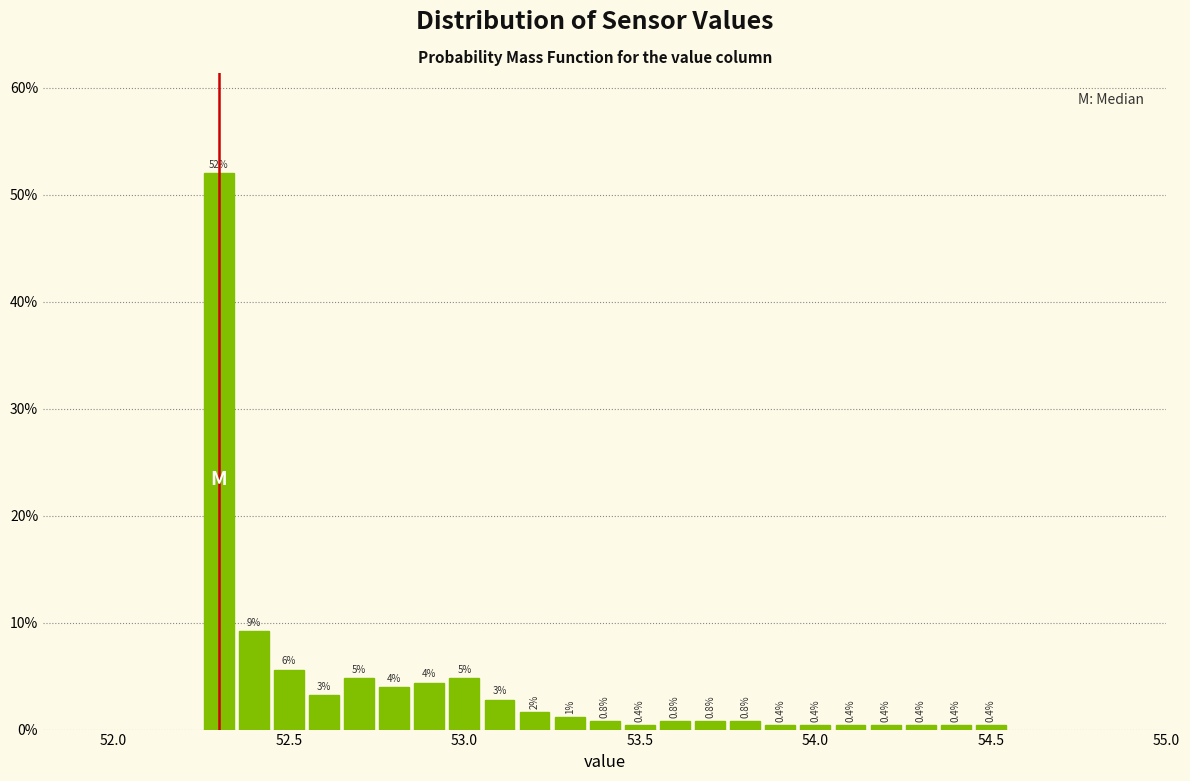

Read against the x-axis, roughly where is the centre of the tallest bar?

52.30